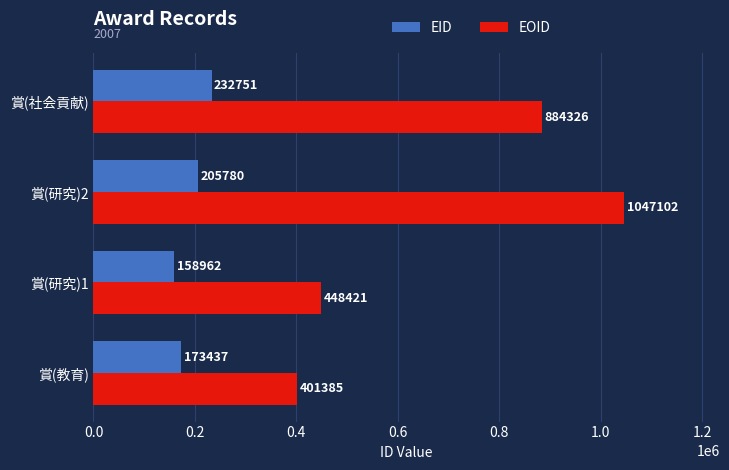

How many values in the EID series are below 205780?

2